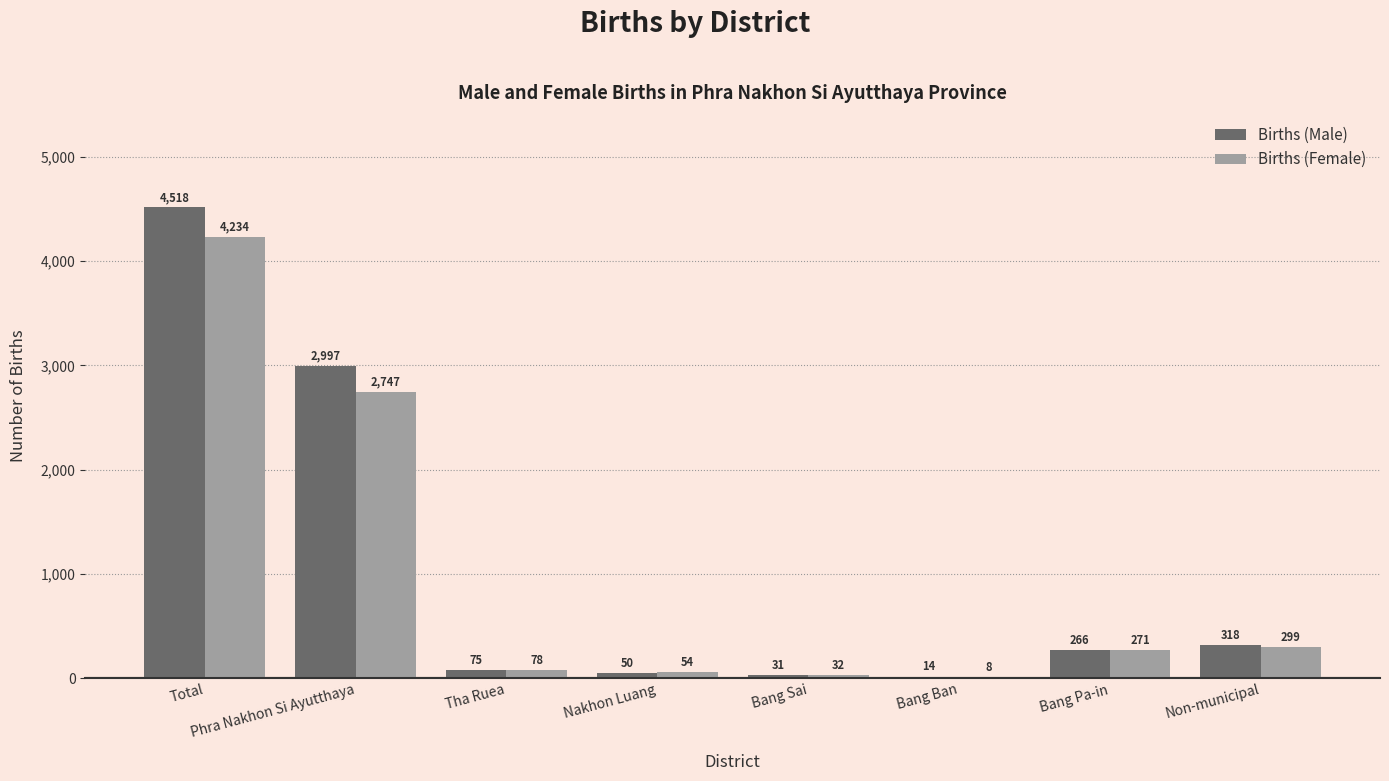

Which series has the widest spread of values?

Births (Male)